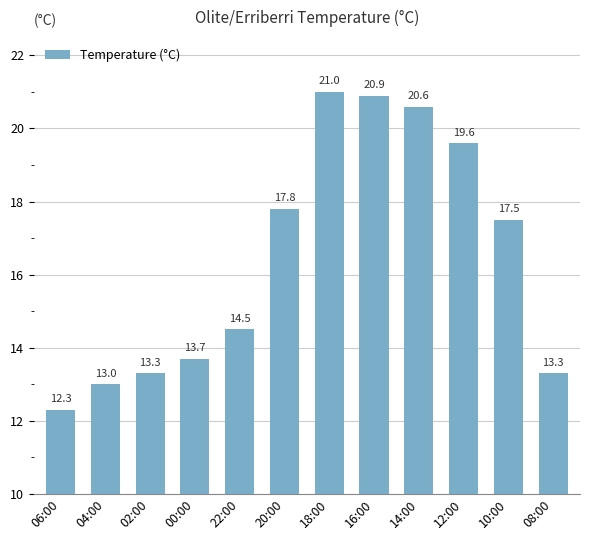

Reading left to right, extract all data points from this chart.

06:00=12.3	04:00=13.0	02:00=13.3	00:00=13.7	22:00=14.5	20:00=17.8	18:00=21.0	16:00=20.9	14:00=20.6	12:00=19.6	10:00=17.5	08:00=13.3